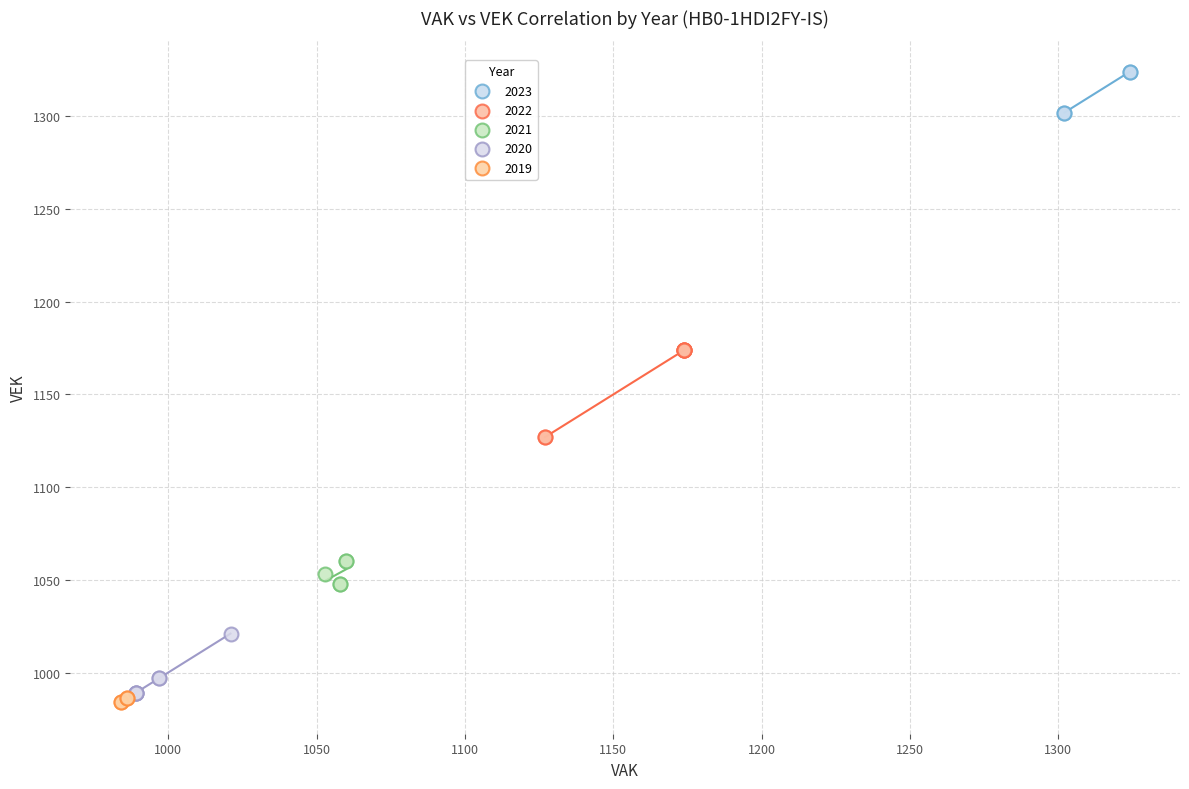

Which series has the widest spread of Y values?

2022